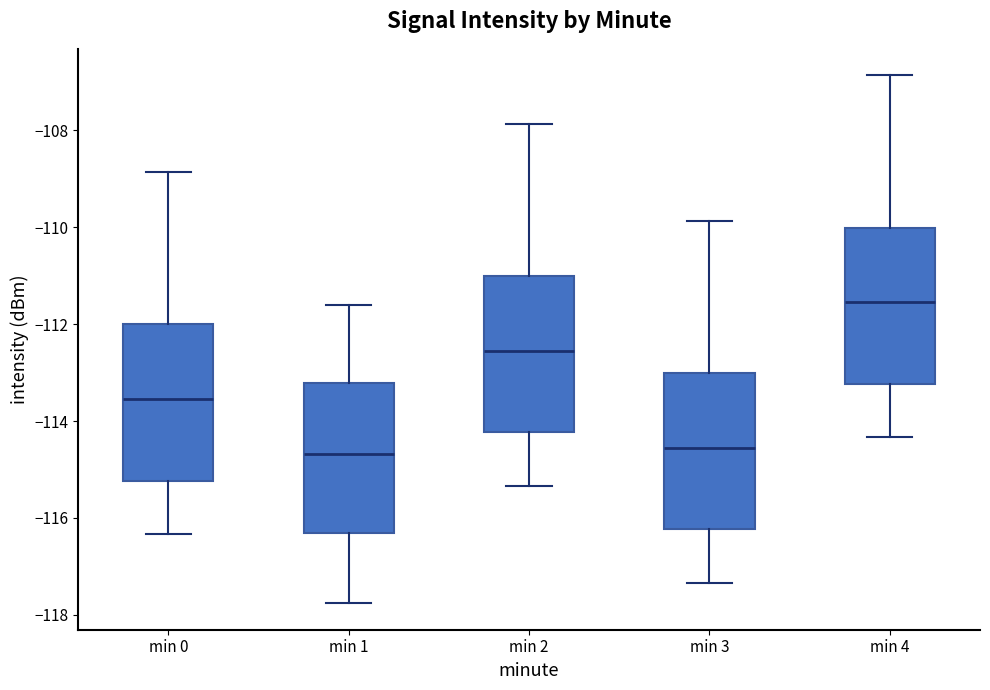

Where is the upper edge of the box for min 2 on the y-axis? The values are not printed on the chart, so give them approximately, as read against the axis.

-111.0